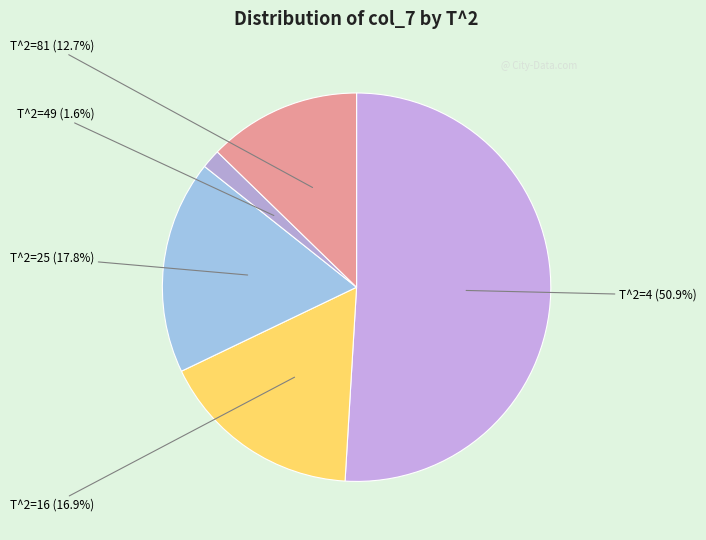

What is the majority slice?

T^2=4 (50.9%)